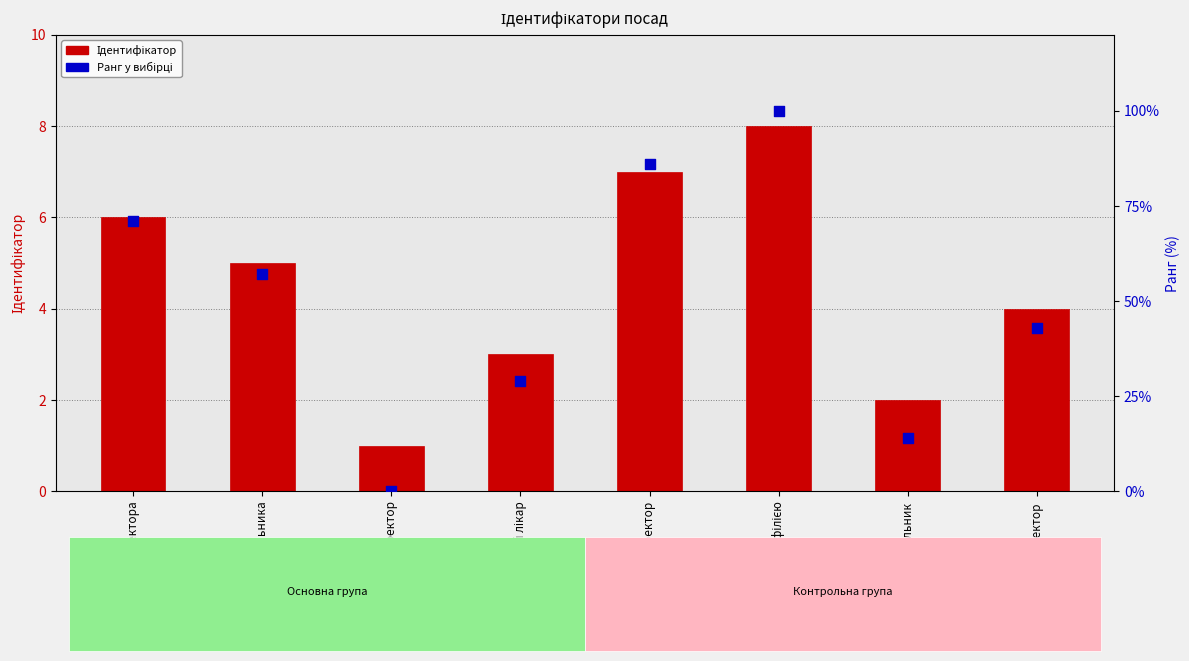

At which category is the sum across all series the highest?

Завідувач філією